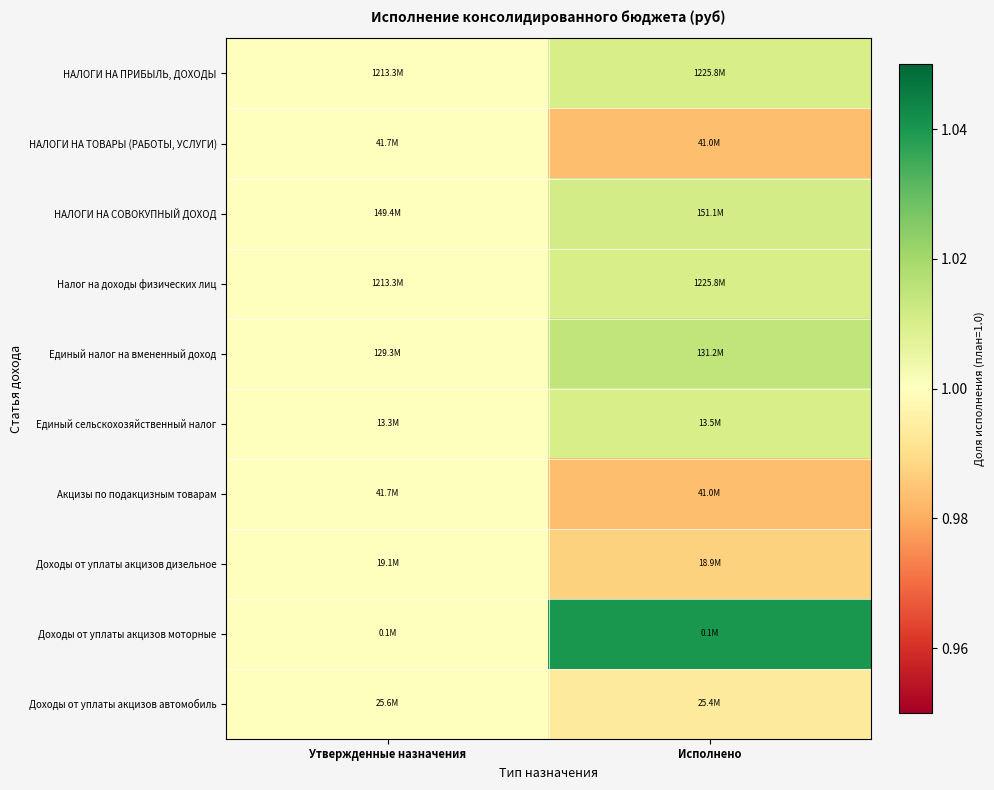

Between Утвержденные назначения and Исполнено, which series saw the biggest shift?

Доходы от уплаты акцизов моторные